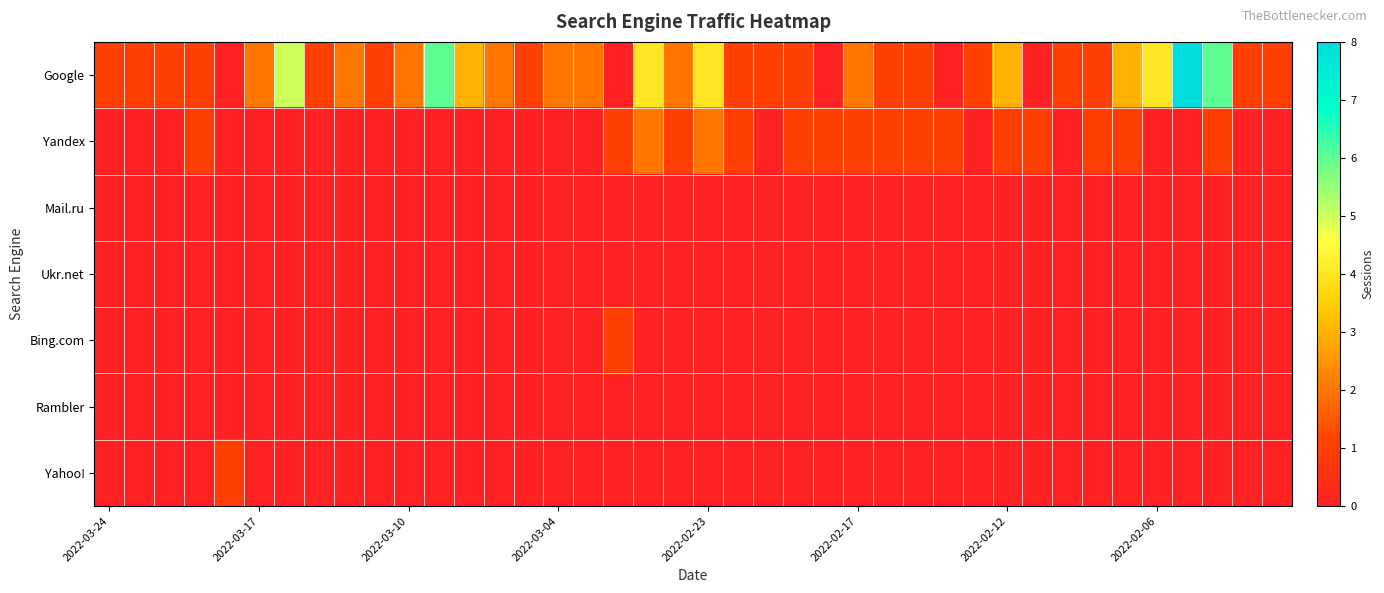

Which series has the largest total across all categories?

Google